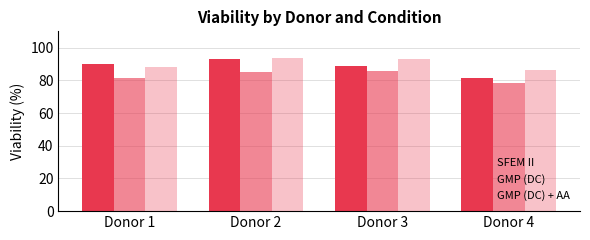

List the series in order of their overall mean, highest first.

GMP (DC) + AA, SFEM II, GMP (DC)